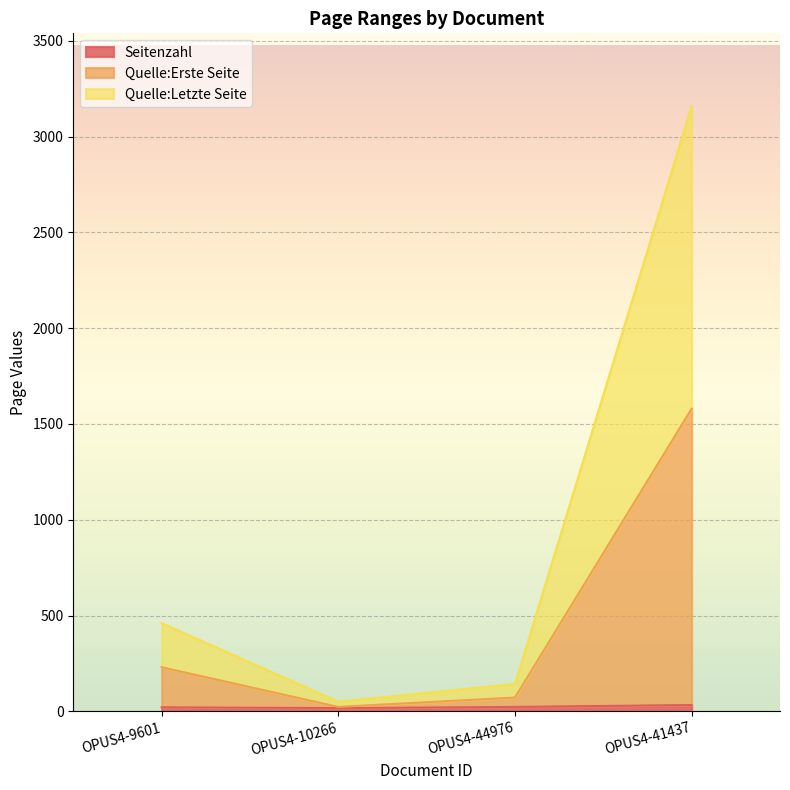

True or false: Seitenzahl and Quelle:Letzte Seite intersect in this chart.

False